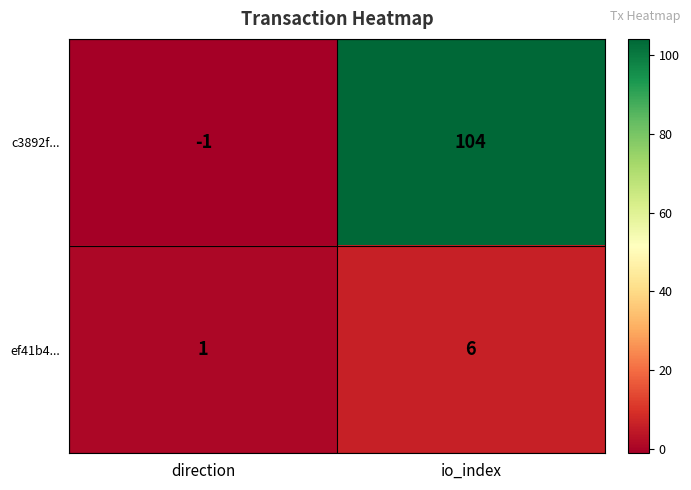

Rank the series by their maximum value, from lowest to highest.

ef41b4..., c3892f...